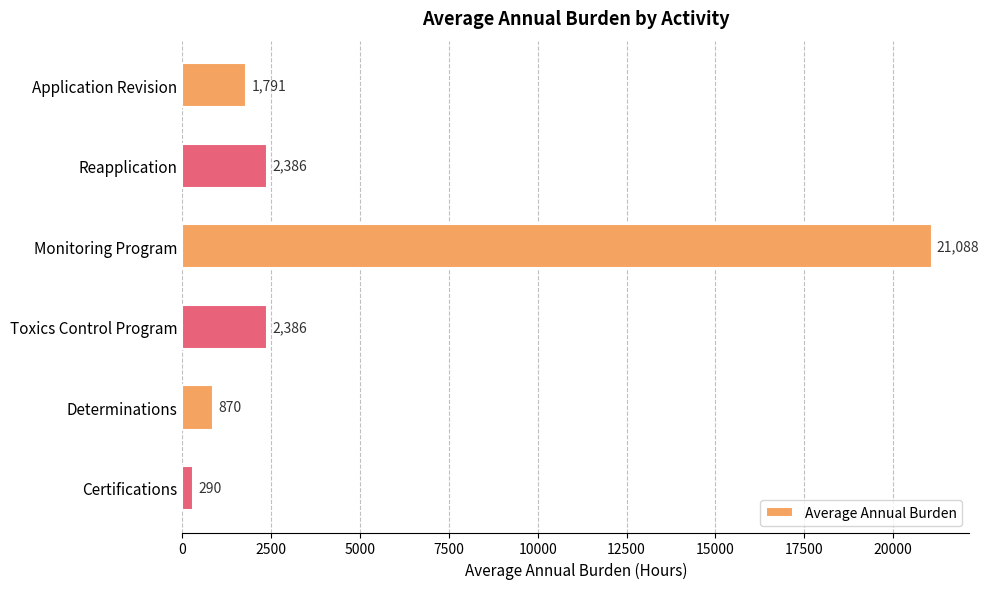

At which category does the chart reach its peak across all series?

Monitoring Program